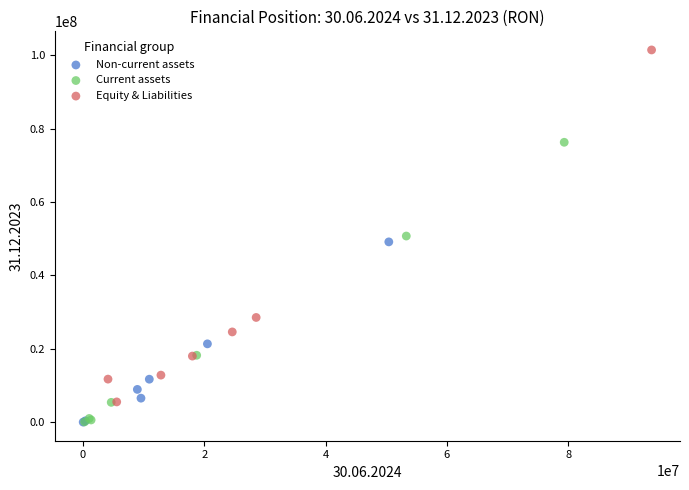

Which series contains the highest Y value?

Equity & Liabilities